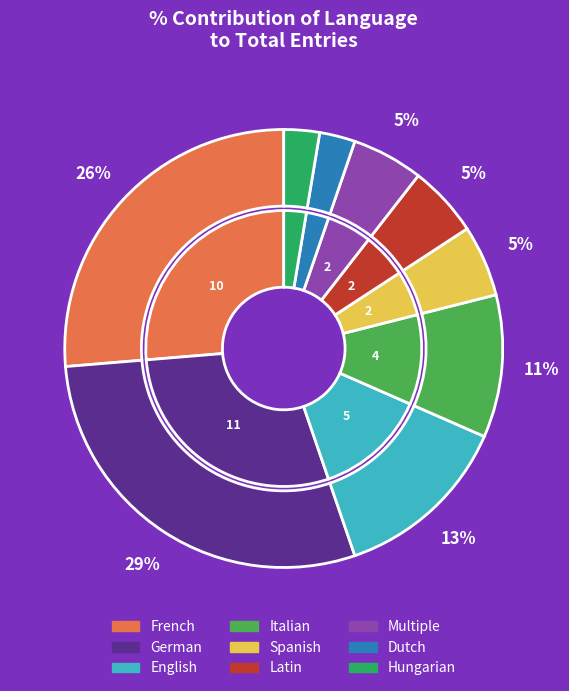

Which slice is the largest?

German